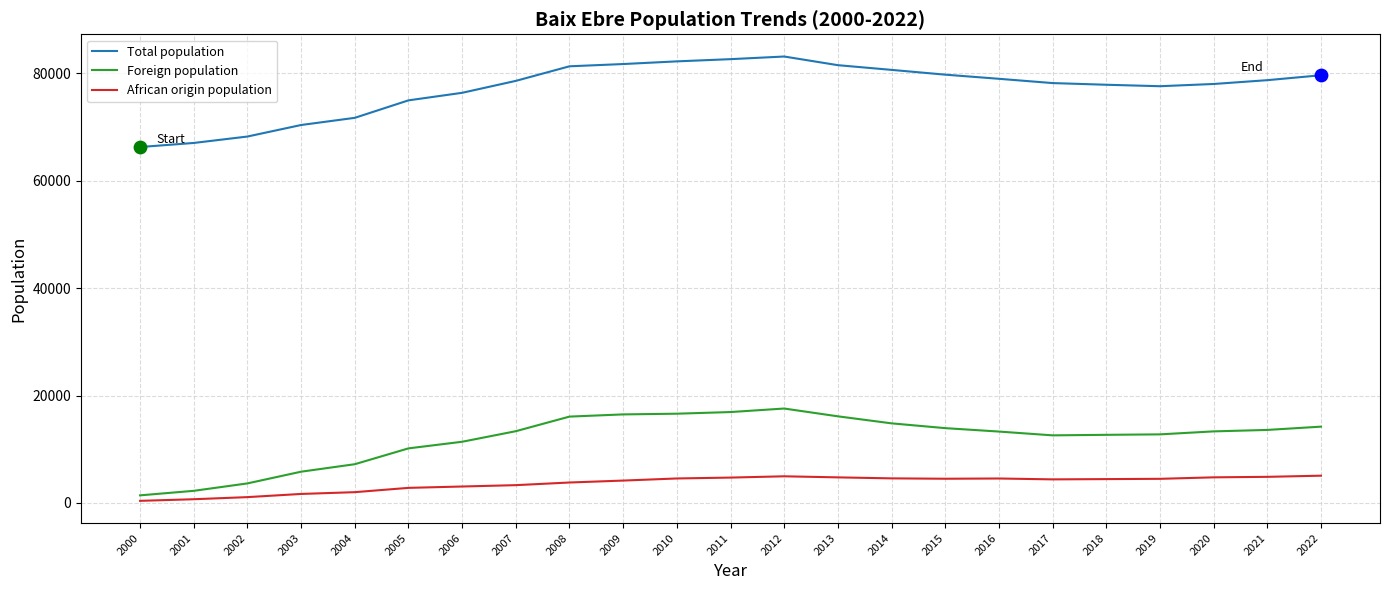

What are all the series names shown in the legend?

Total population, Foreign population, African origin population